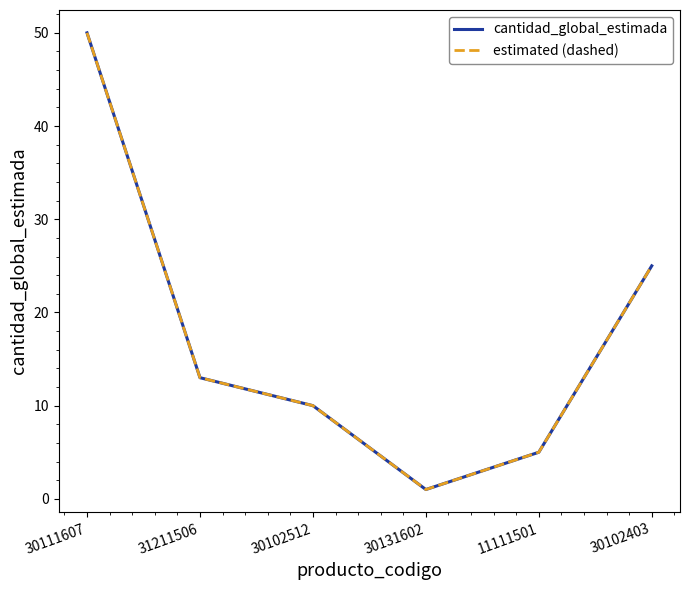

Reading left to right, extract all data points from this chart.

cantidad_global_estimada: 30111607=50	31211506=13	30102512=10	30131602=1	11111501=5	30102403=25
estimated (dashed): 30111607=50	31211506=13	30102512=10	30131602=1	11111501=5	30102403=25